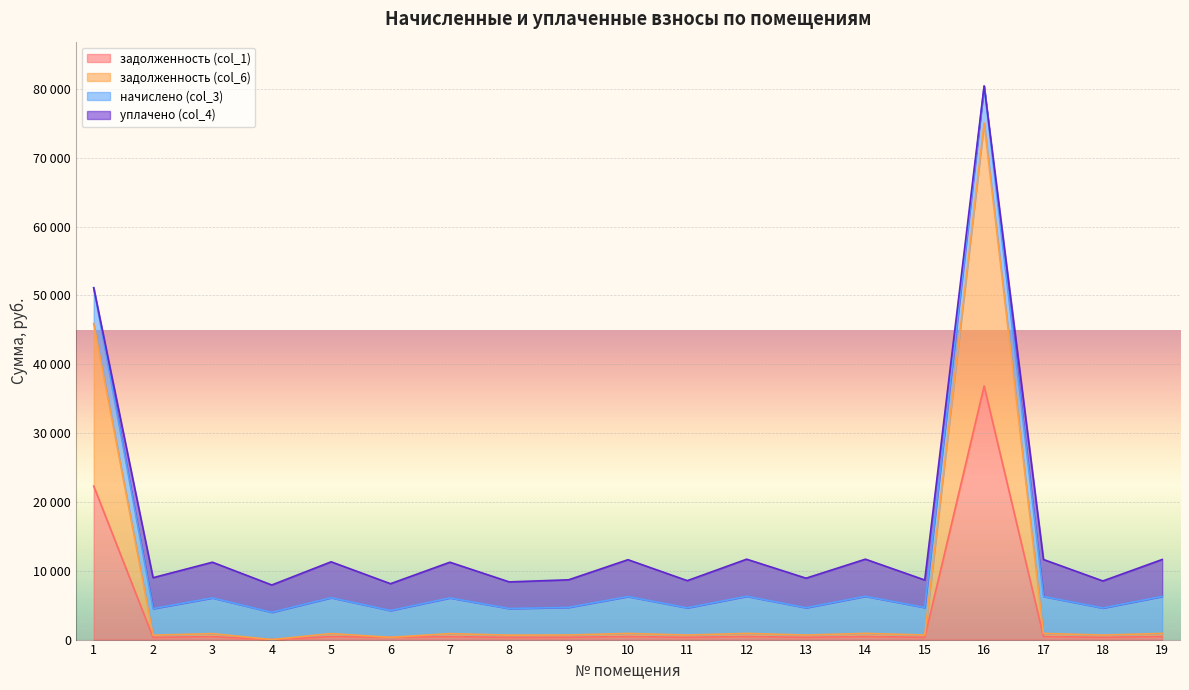

True or false: задолженность (col_1) has more than 2 points higher than both neighbors.

True